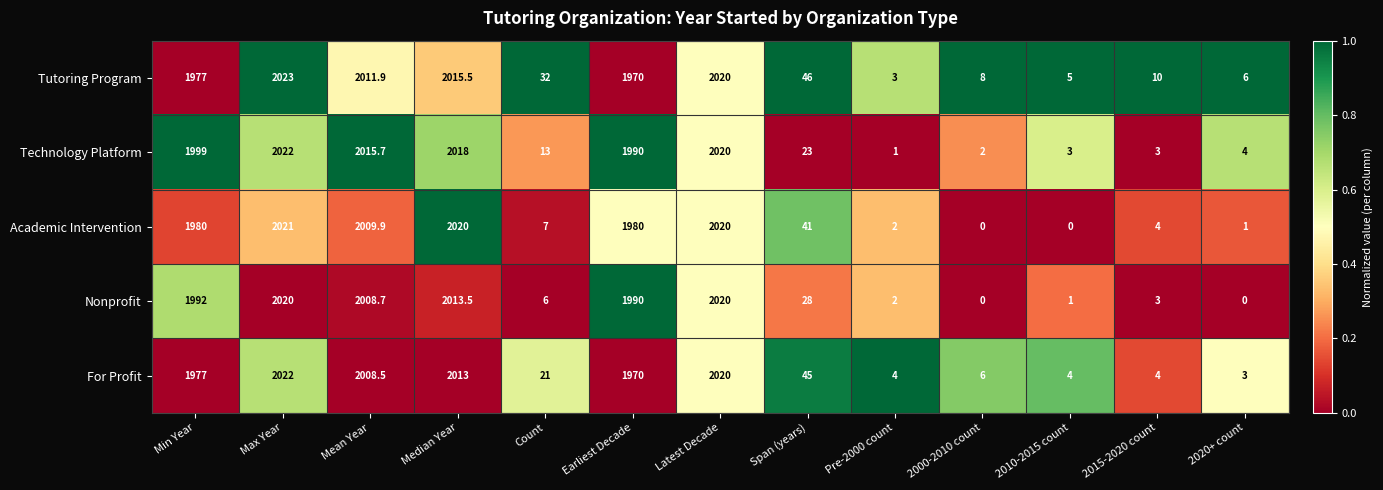

What value does the Technology Platform series have at Count?

13.0